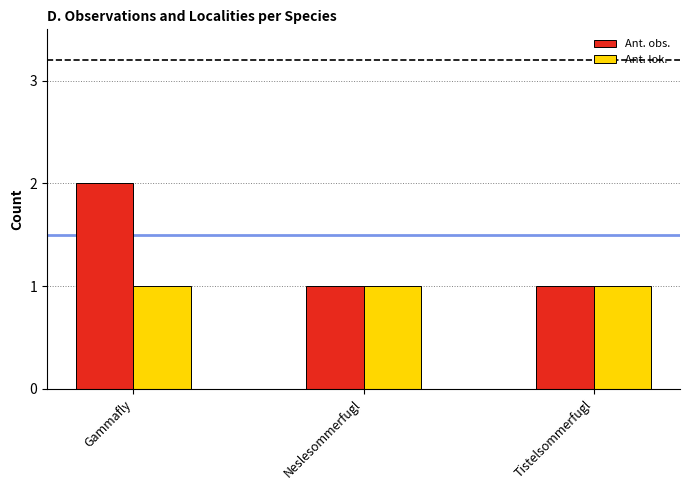

What is the value of the Ant. lok. bar at the 2nd from the left?

1